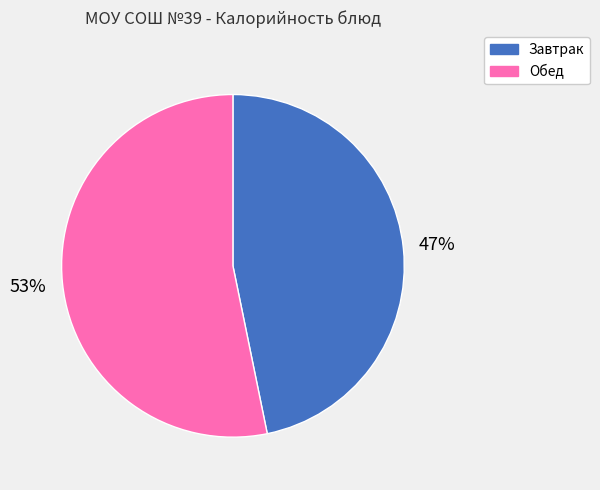

To the nearest percent, what is the average slice percentage?

50%